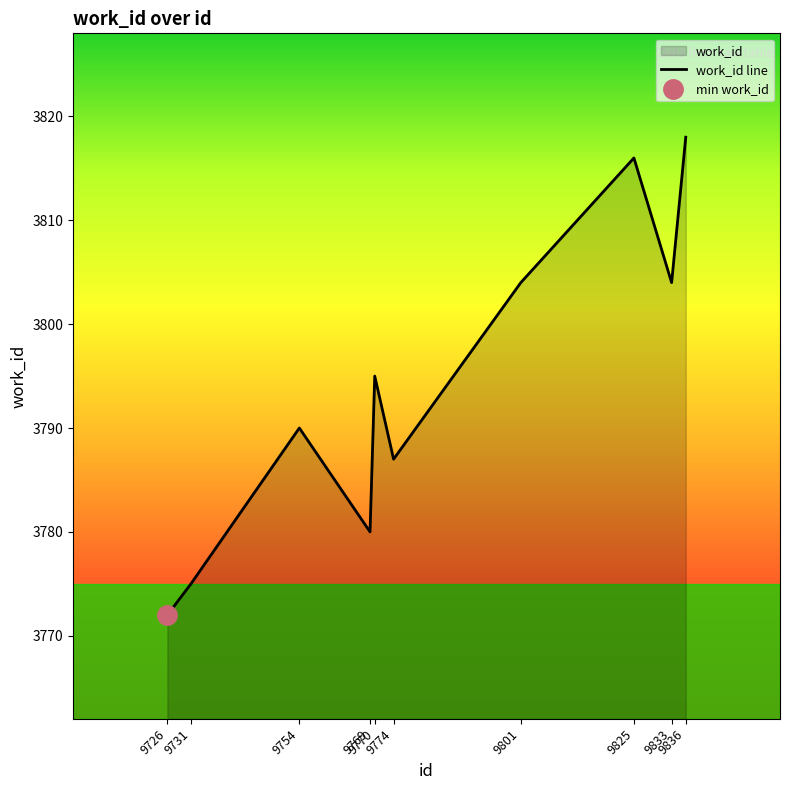

What is the minimum value for work_id line?

3772